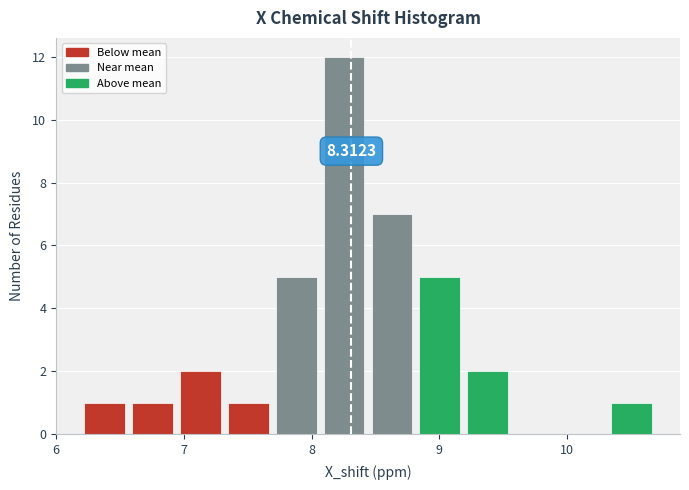

Read against the x-axis, roughly where is the centre of the tallest bar?

8.3